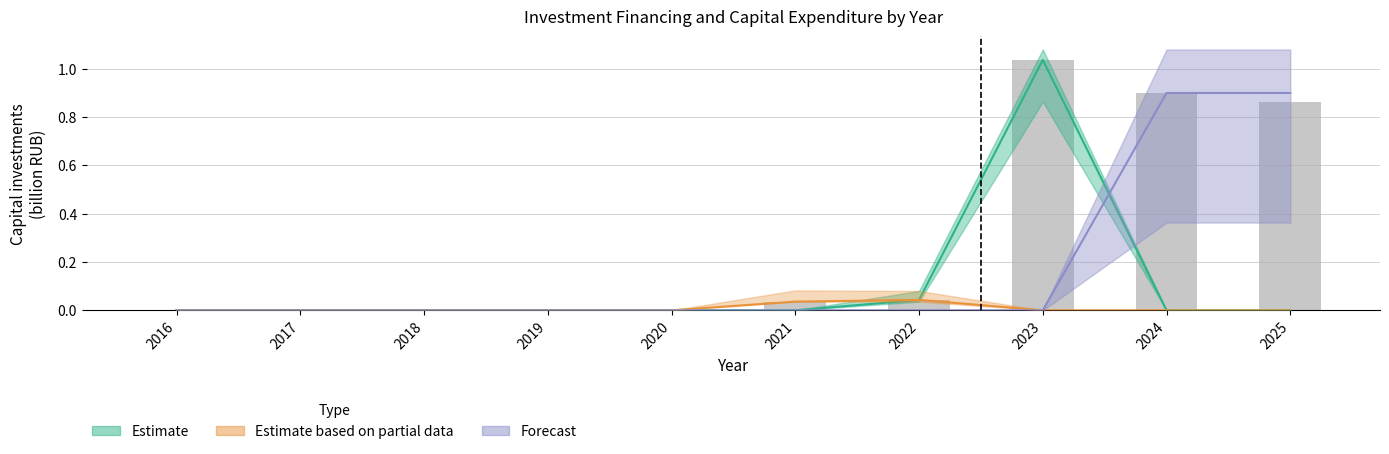

Reading right to left, transcribe all the data shown in this chart.

Estimate: 0.0	0.0	1.0	0.0	0.0	0.0	0.0	0.0	0.0	0.0
Estimate based on partial data: 0.0	0.0	0.0	0.0	0.0	0.0	0.0	0.0	0.0	0.0
Forecast: 0.9	0.9	0.0	0.0	0.0	0.0	0.0	0.0	0.0	0.0
Actual: 0.9	0.9	1.0	0.0	0.0	0.0	0.0	0.0	0.0	0.0